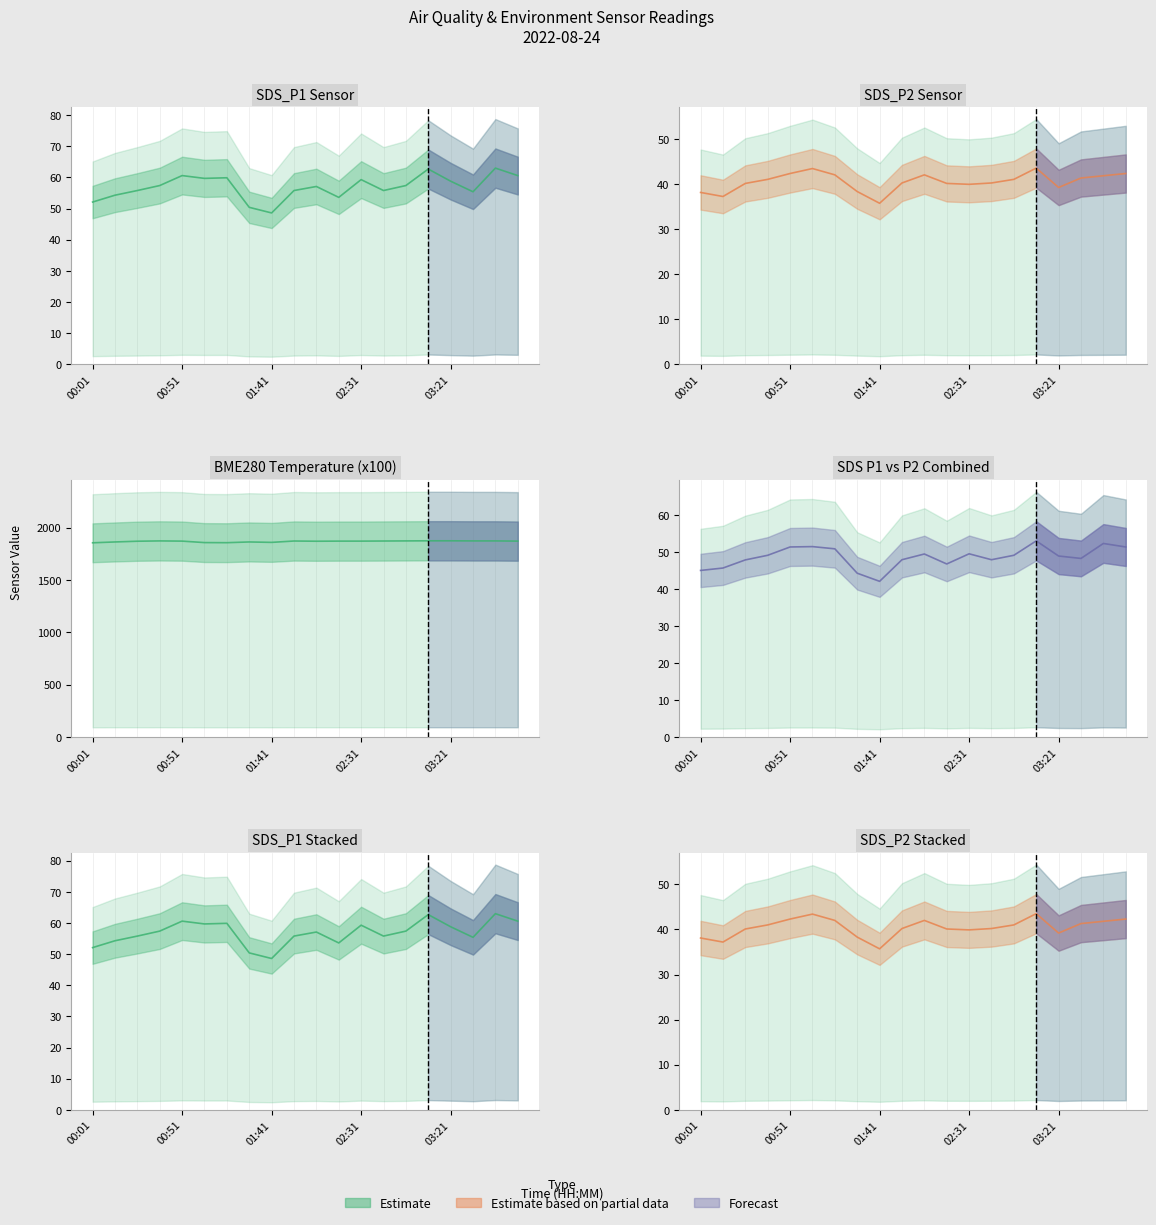

What is the lowest value of the BME280_temperature series?

1856.0